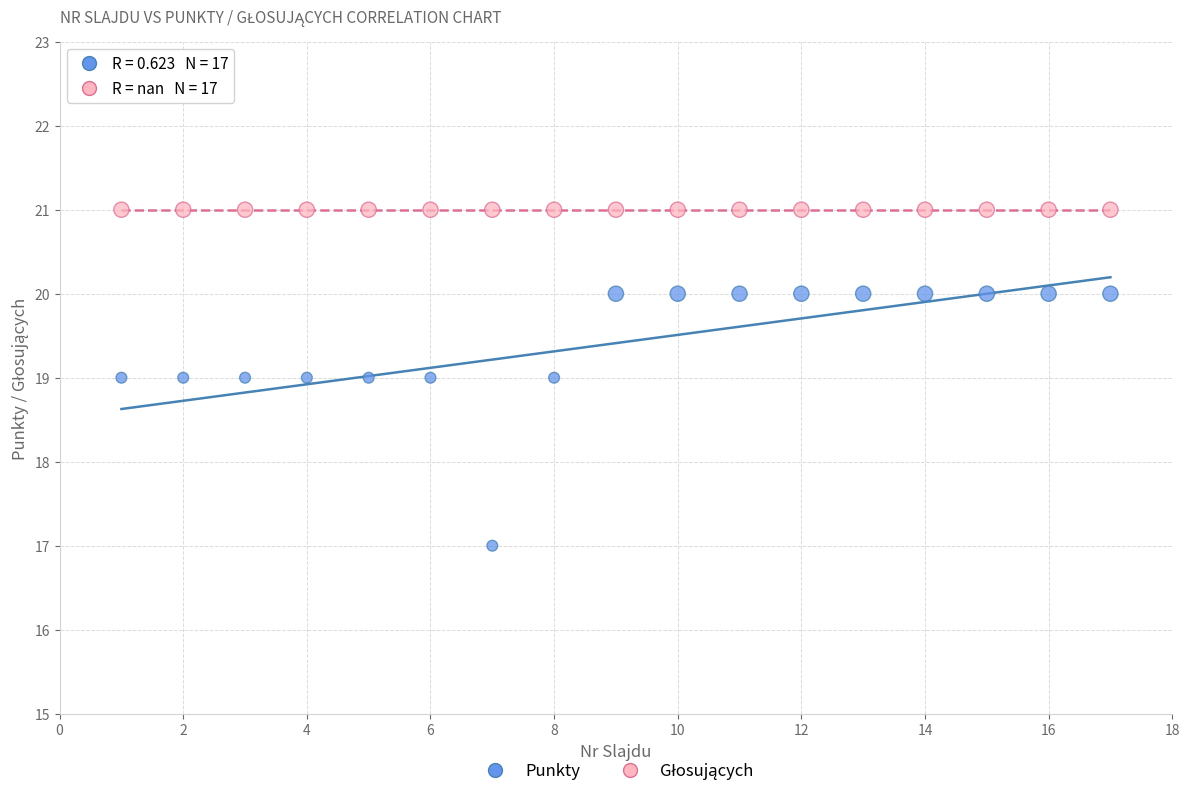

Which series reaches the minimum Y coordinate?

Punkty